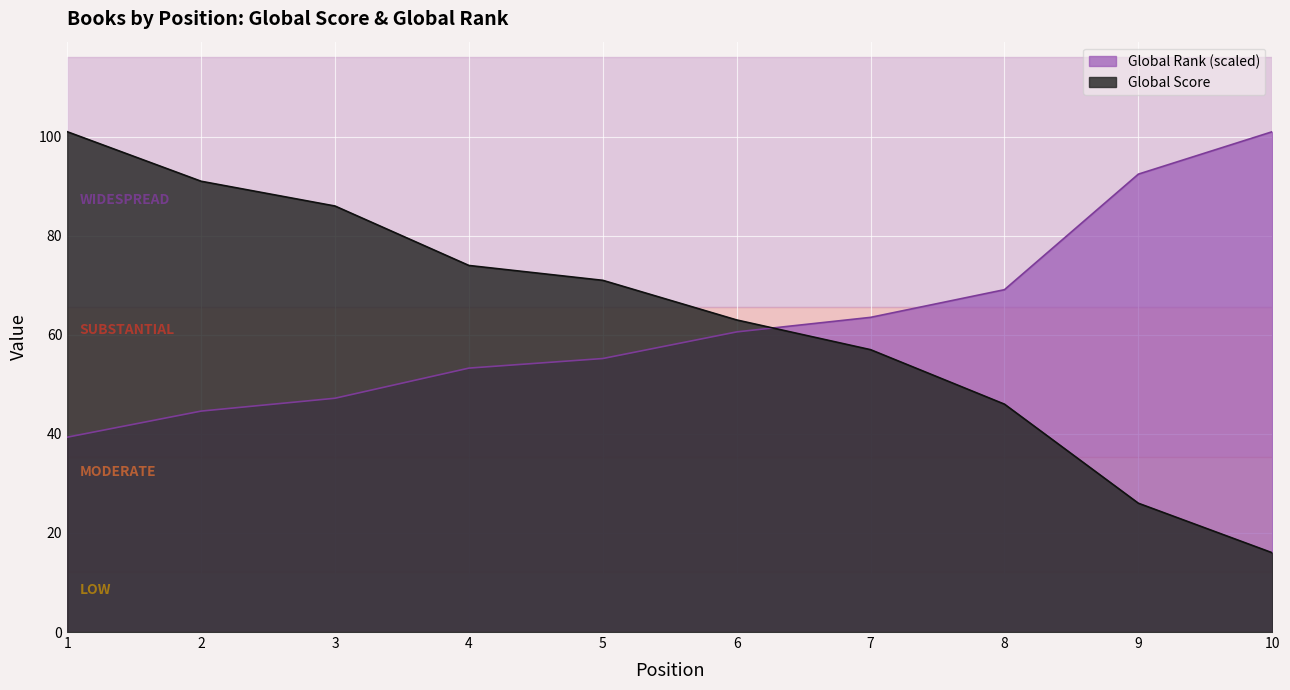

Which label corresponds to the smallest value in the chart?

10